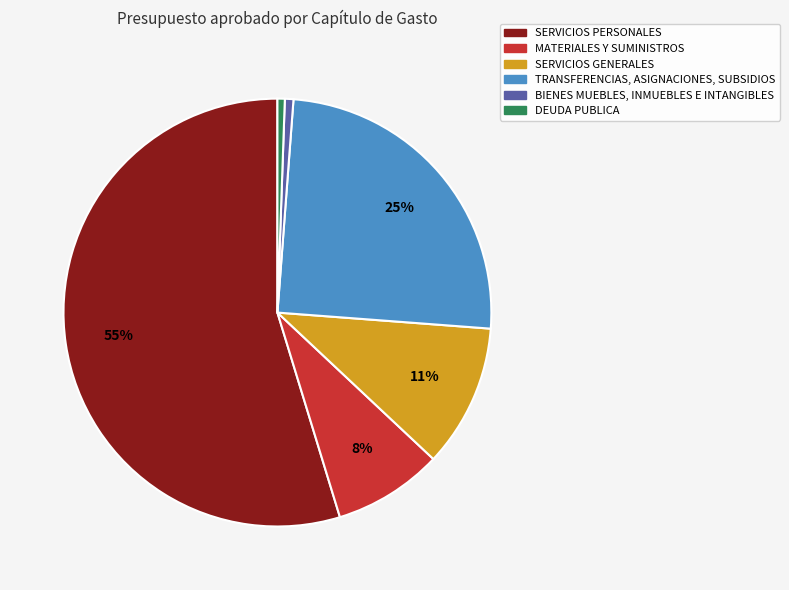

Is there any slice that represents more than half of the pie?

Yes